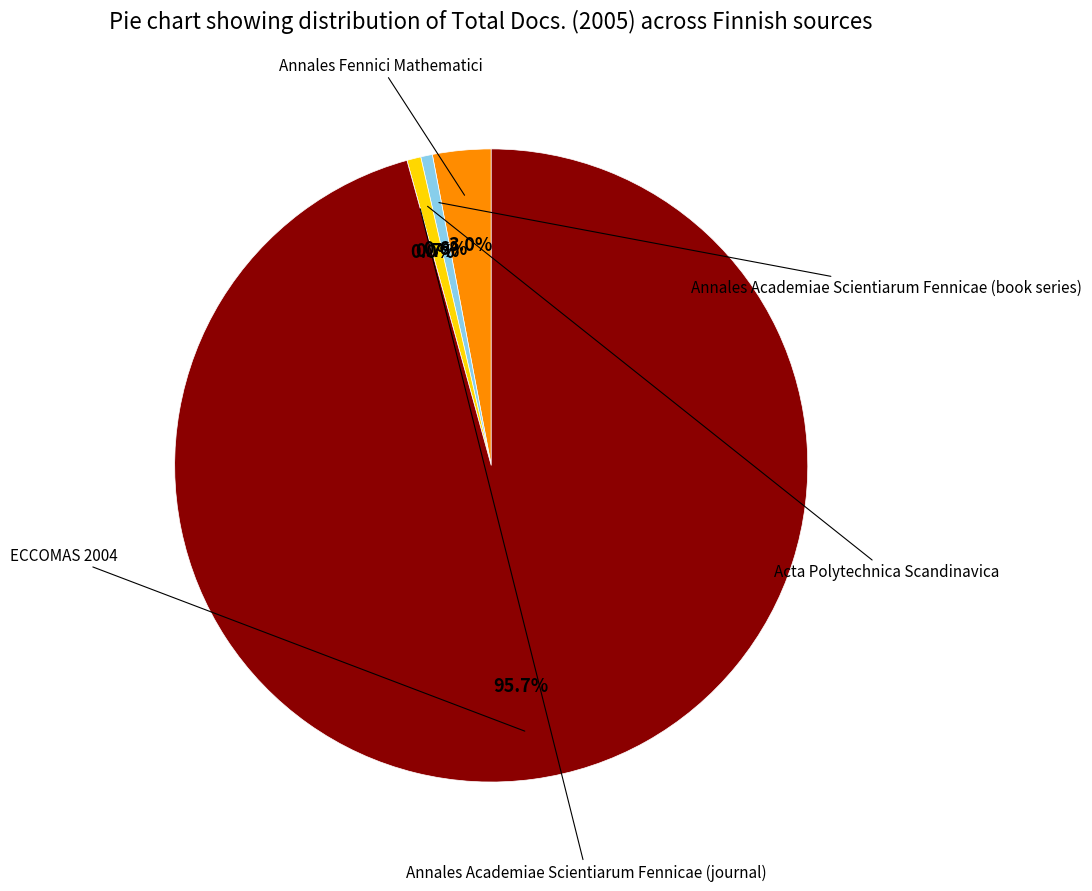

What percentage is the Annales Academiae Scientiarum Fennicae (book series) slice, to the nearest percent?

1%